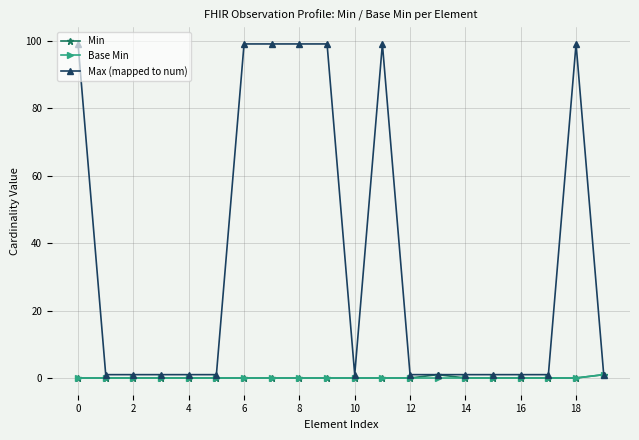

Which series has the widest spread of values?

Max (mapped to num)